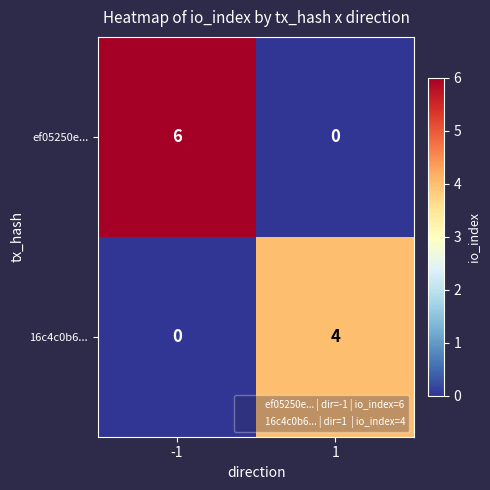

Reading right to left, list all the values displayed in this chart.

ef05250e...: 0	6
16c4c0b6...: 4	0